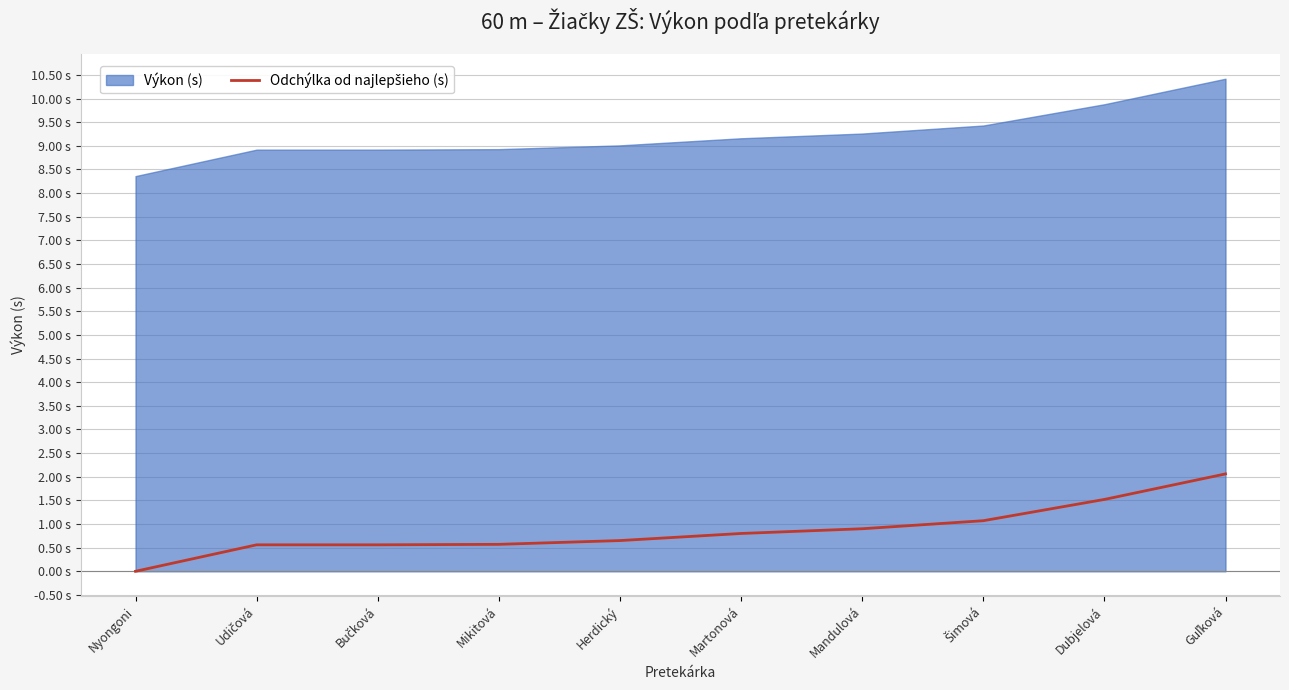

What position from the left is Udičová?

2